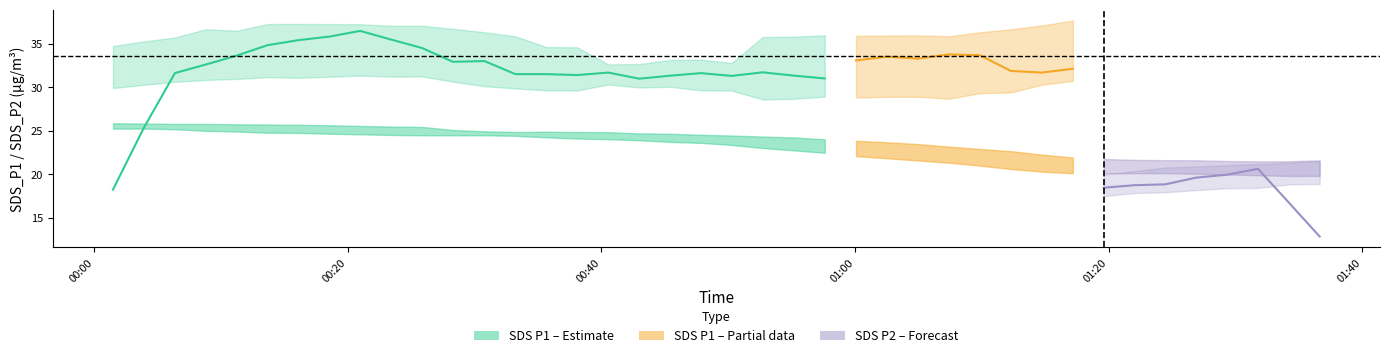

What is the lowest value of the SDS P1 – Estimate series?

18.2